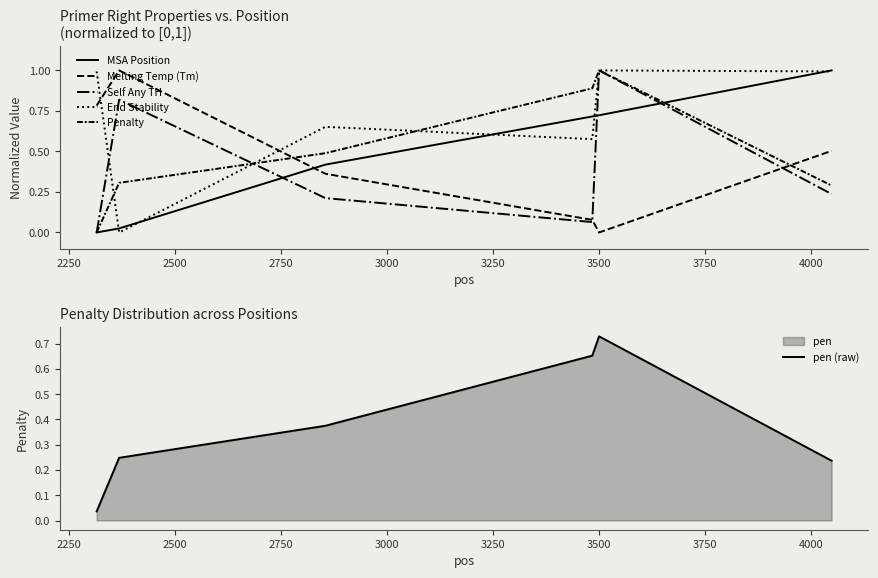

At how many categories does at least one series exceed 0?

6